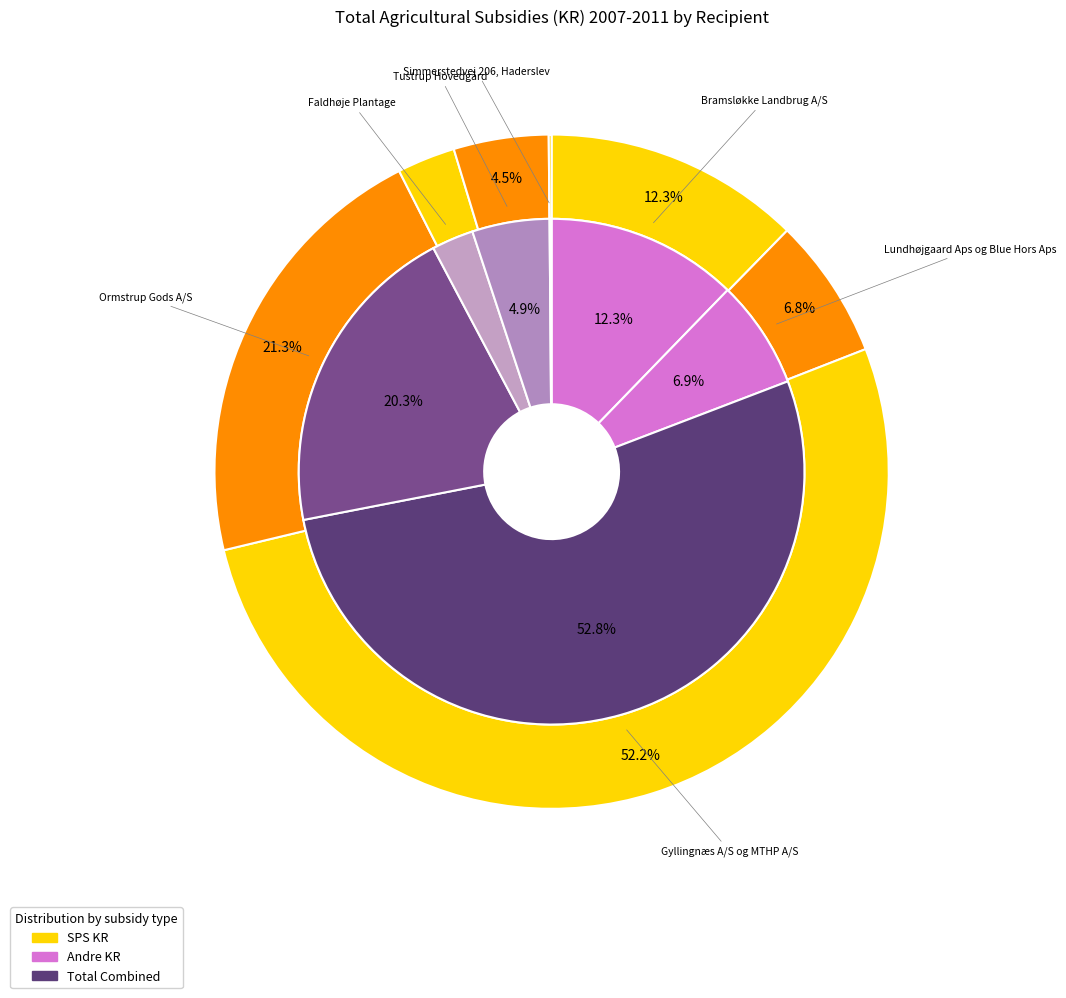

Which series has the widest spread of values?

SPS KR Total